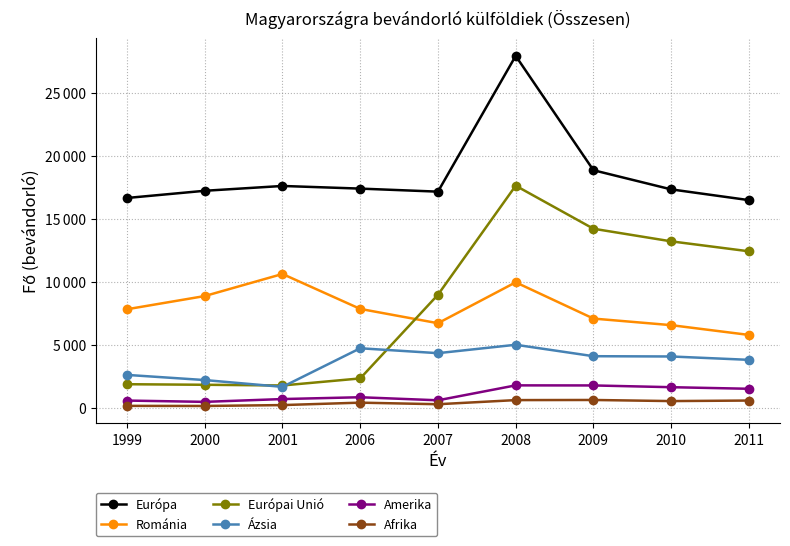

Does the chart have visible grid lines?

Yes